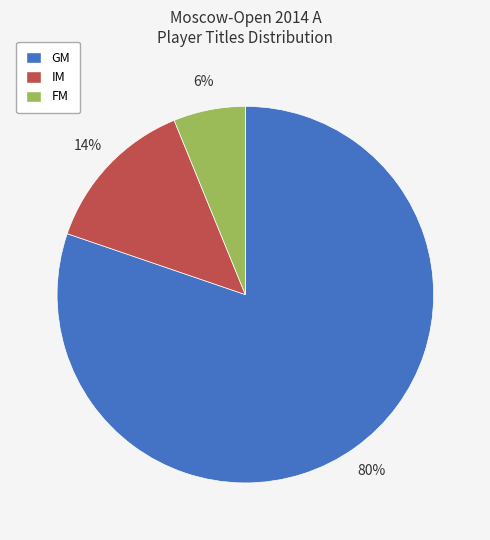

The IM slice represents 14% of the pie. True or false?

True